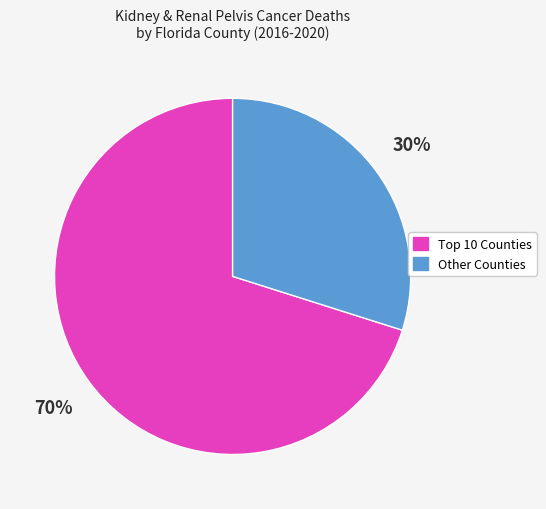

Does Other Counties account for over 50% of the chart?

No